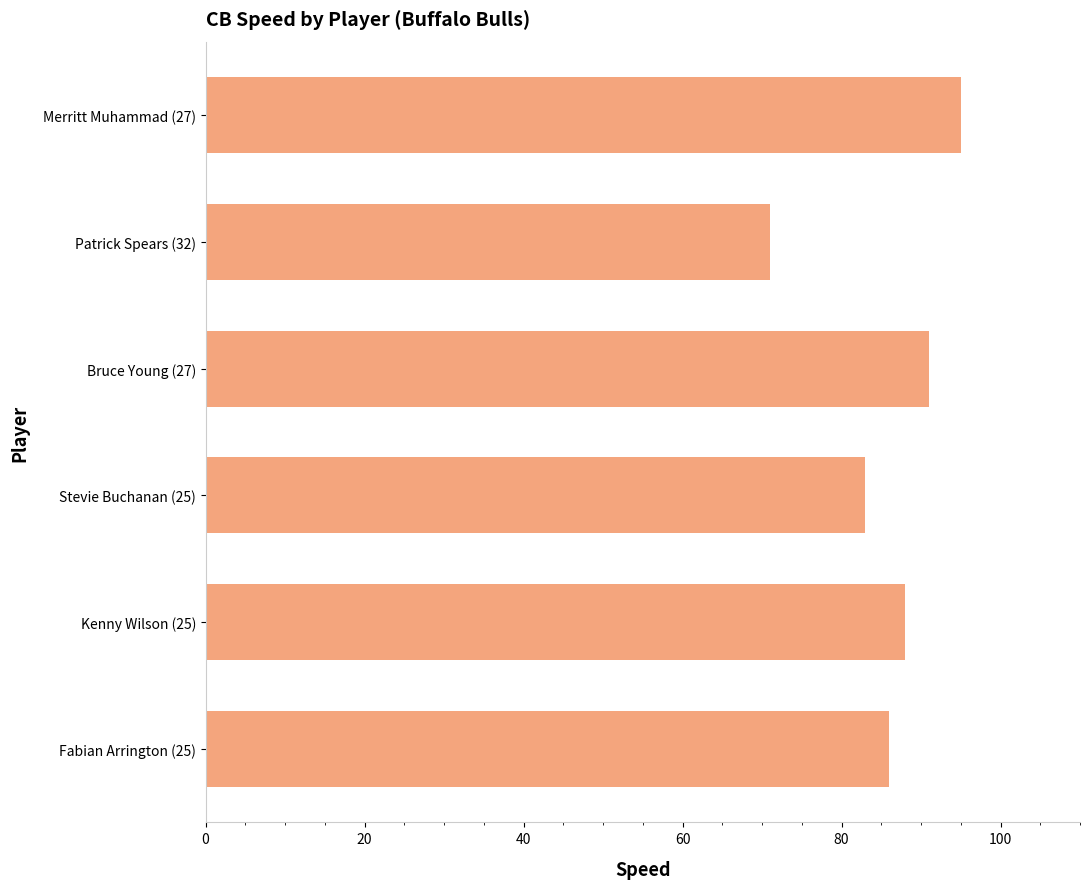

Reading bottom to top, extract all data points from this chart.

86	88	83	91	71	95